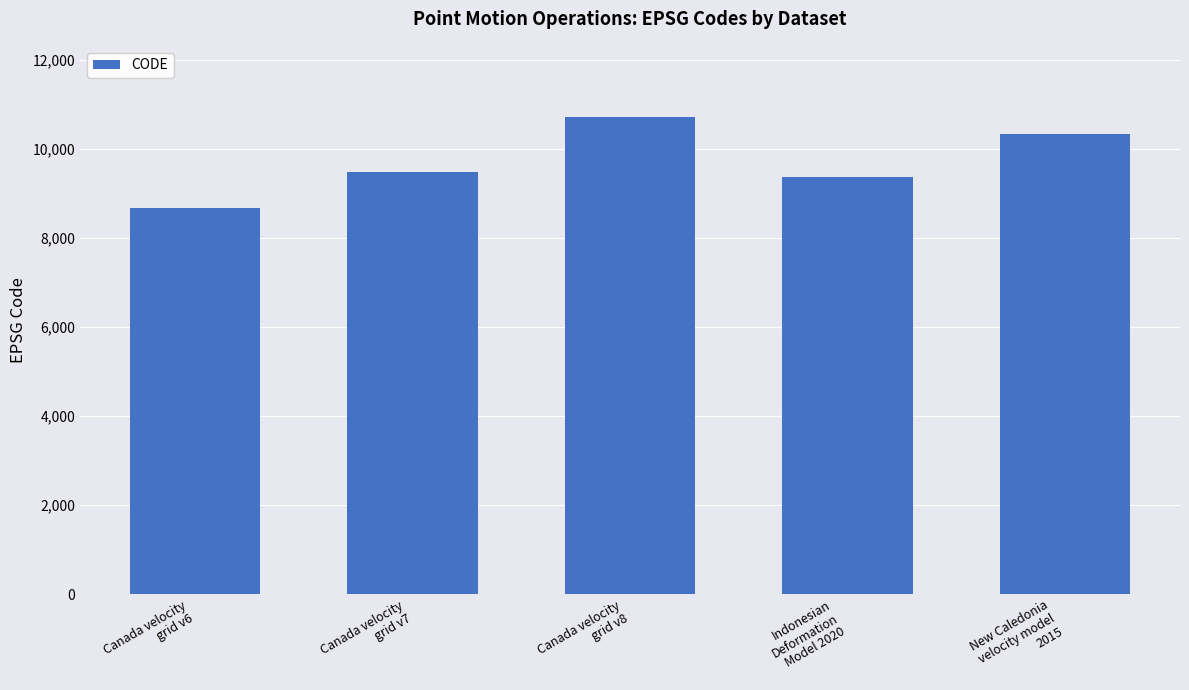

Which label corresponds to the largest value in the chart?

Canada velocity
grid v8